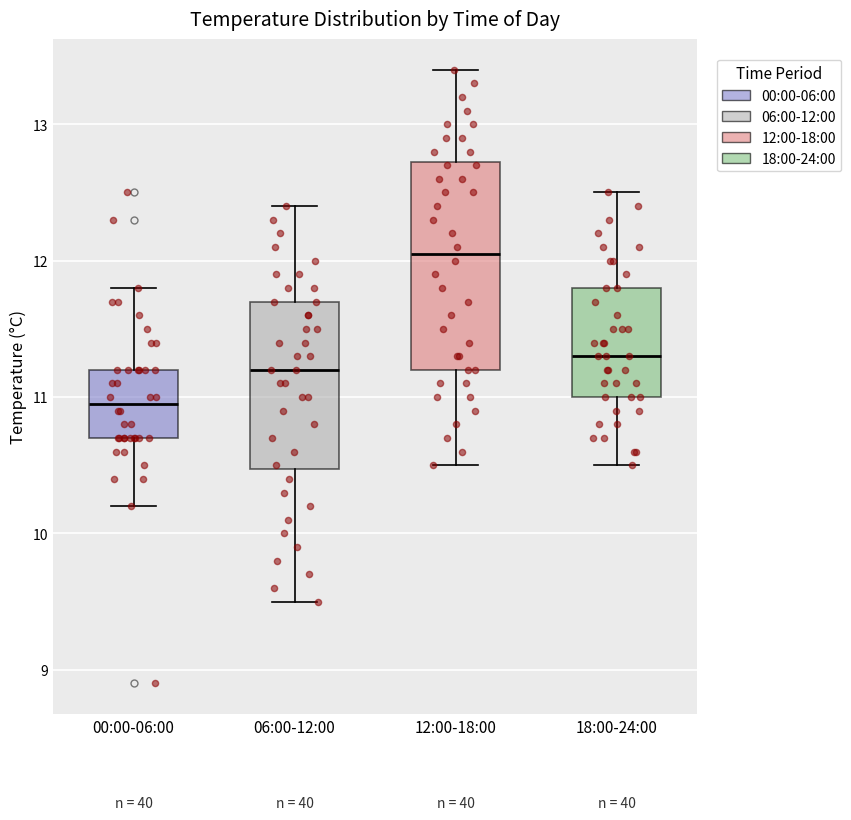

Where does the lower whisker of the box for 00:00-06:00 end on the y-axis? The values are not printed on the chart, so give them approximately, as read against the axis.

10.2